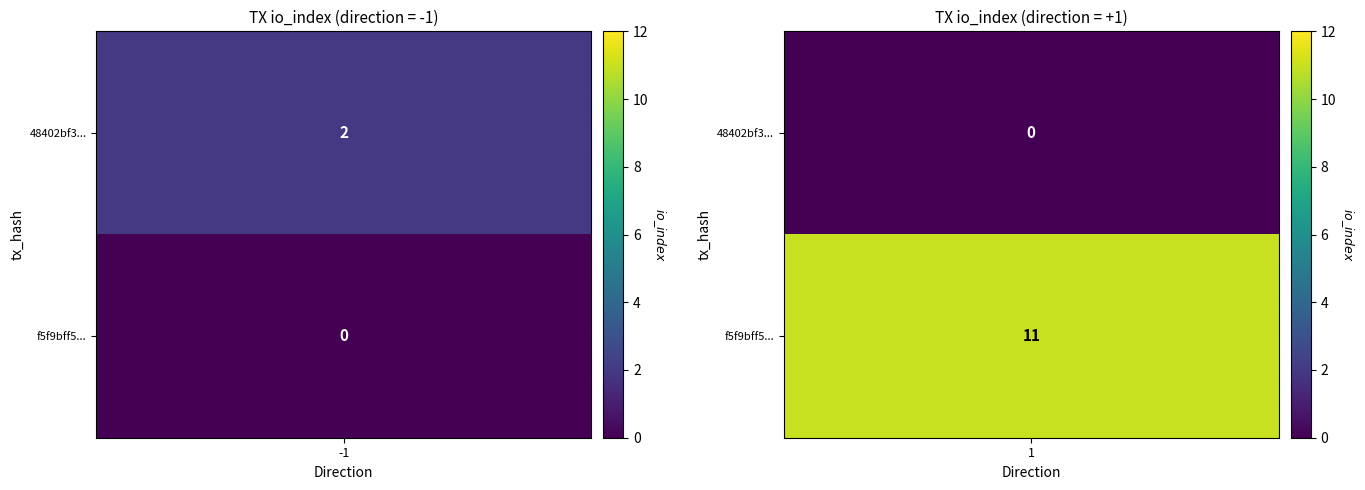

What is the greatest value displayed?

11